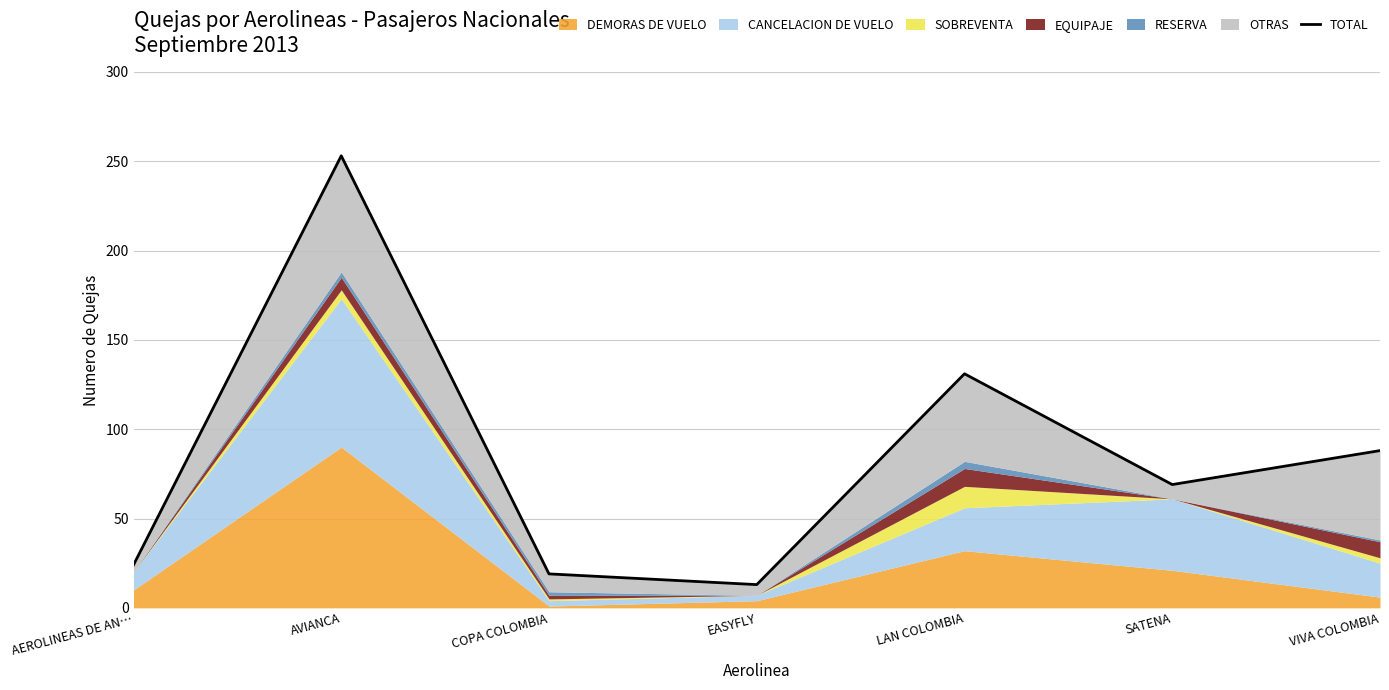

At which category does the chart reach its minimum across all series?

EASYFLY